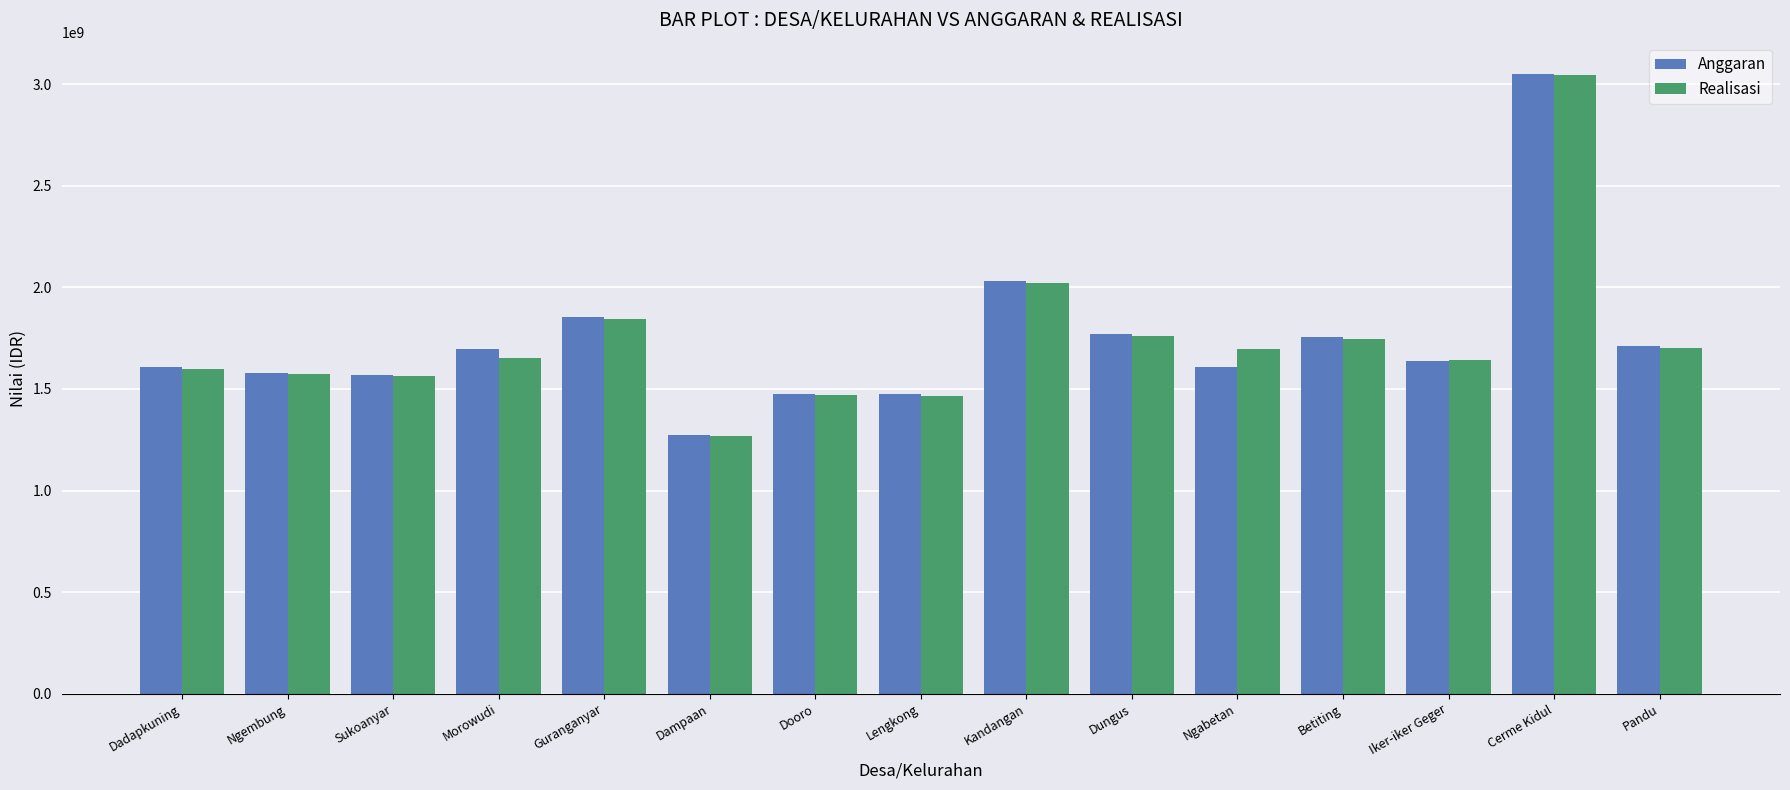

What is the average value of the Realisasi series?

1736485037